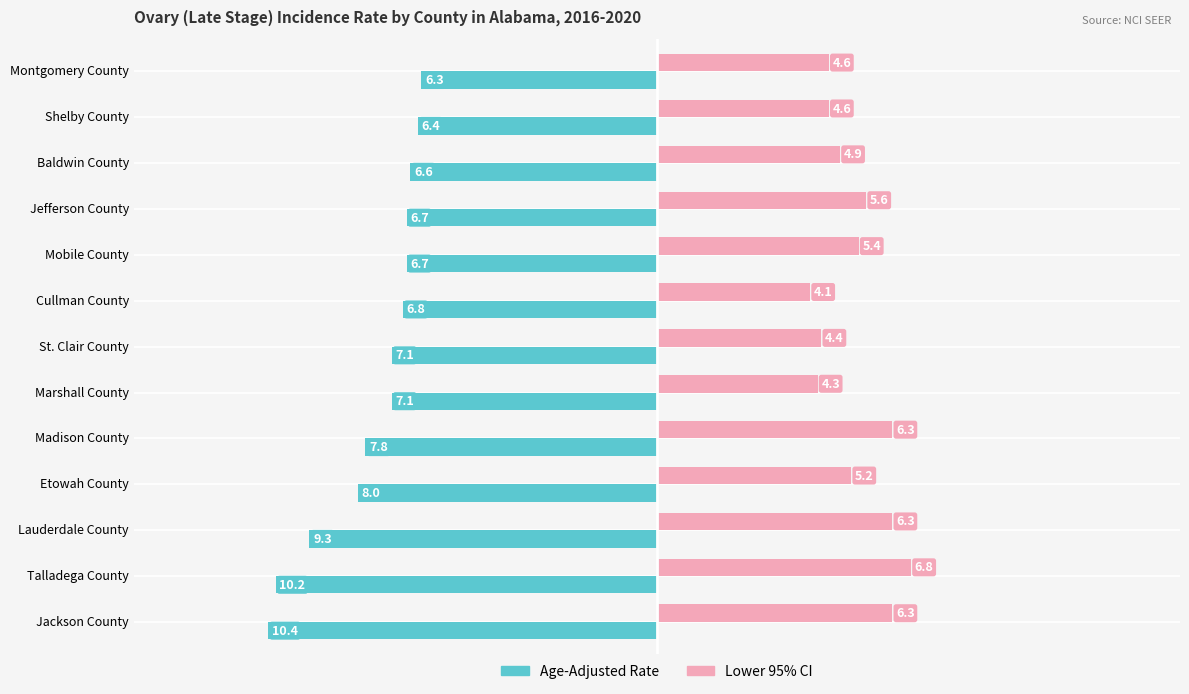

Where is Lower 95% CI nearest to the value 5?

Baldwin County